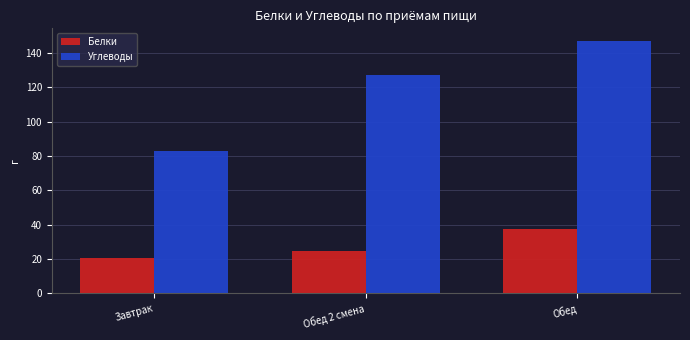

What is the sum of the Белки values at Обед and Обед 2 смена?

62.1